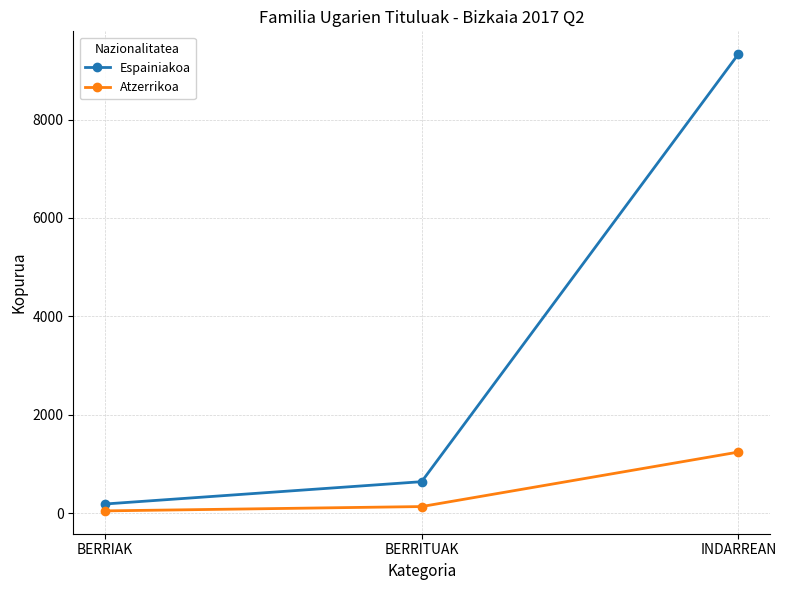

Count the number of categories in the chart.

3